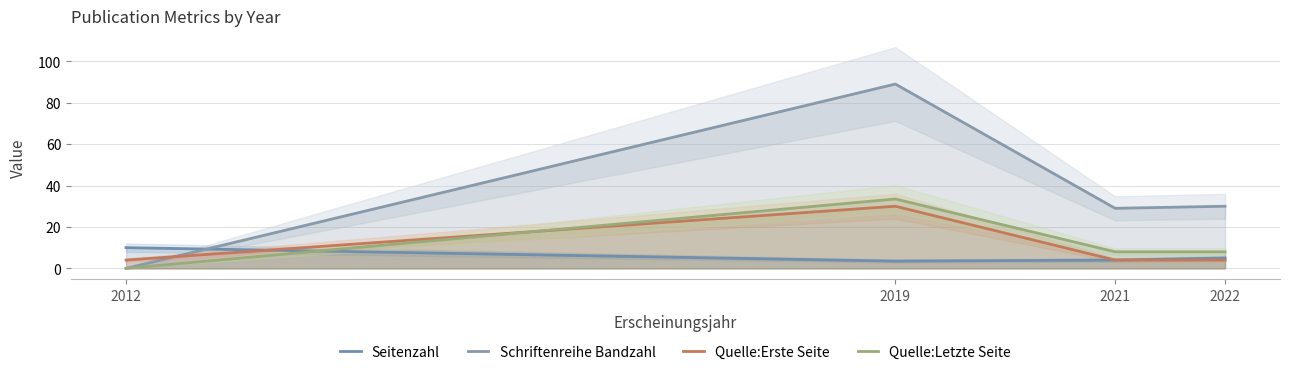

What is the value of the Quelle:Erste Seite point at the 3rd from the left?

4.0